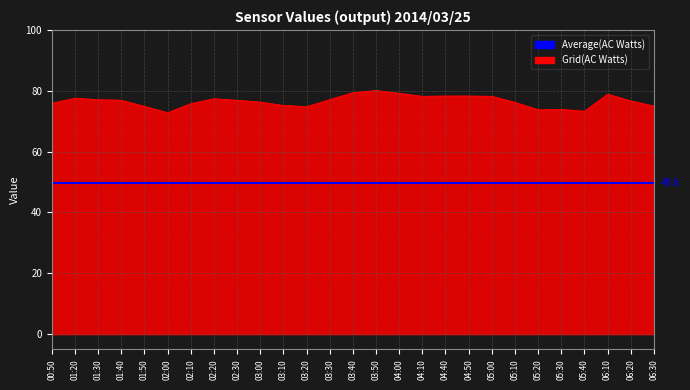

True or false: Average(AC Watts) and Grid(AC Watts) cross at least once.

False